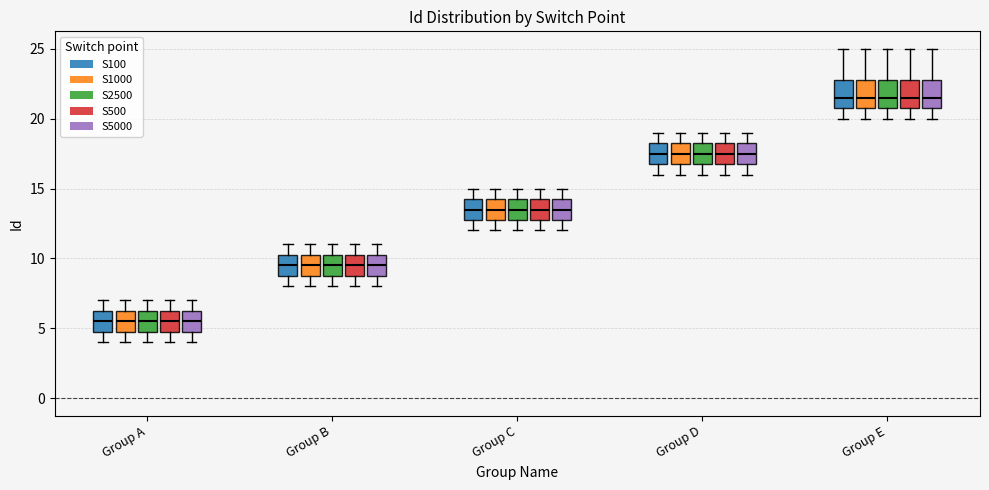

Where does the lower whisker of the box for Group D (S100) end on the y-axis? The values are not printed on the chart, so give them approximately, as read against the axis.

16.0